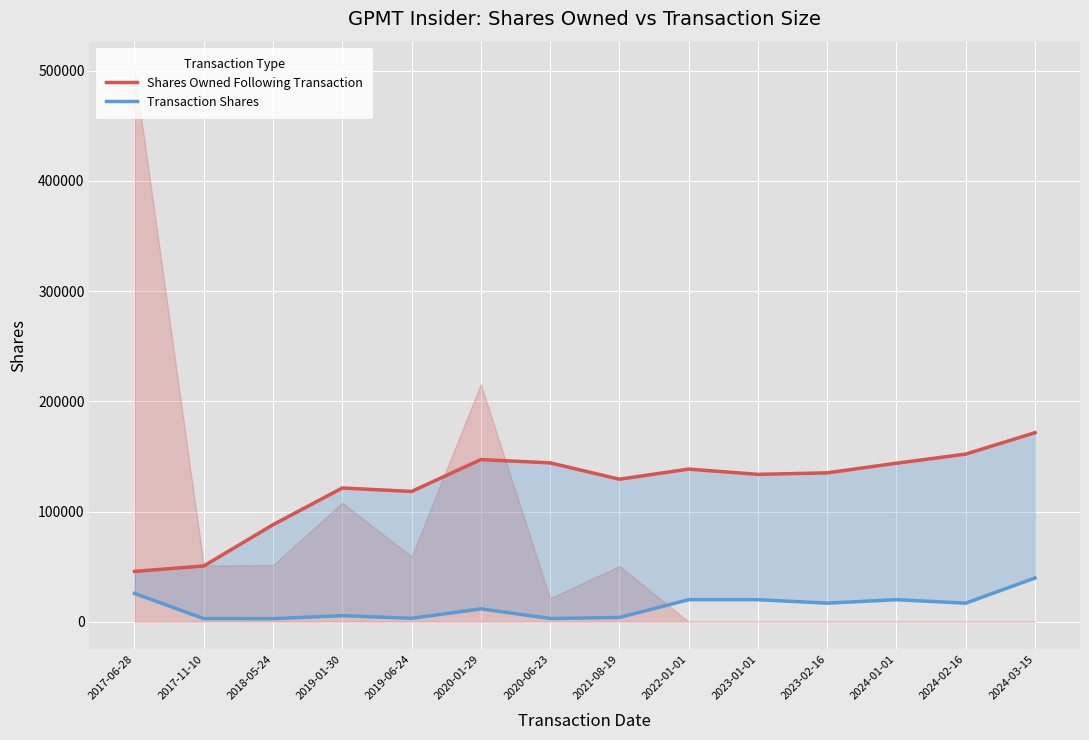

Which label corresponds to the smallest value in the chart?

2018-05-24